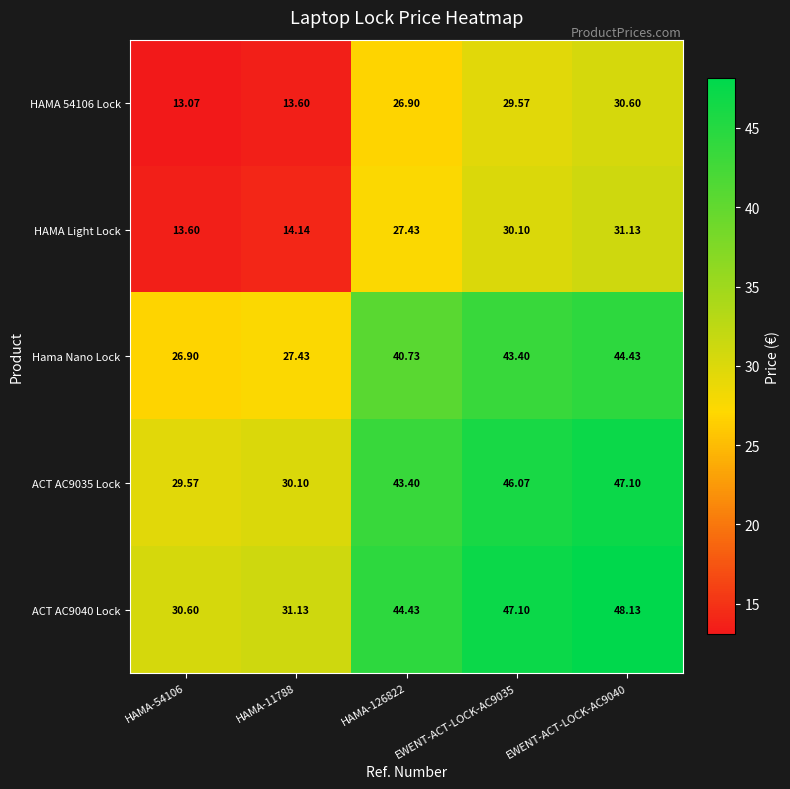

Count the number of categories in the chart.

5